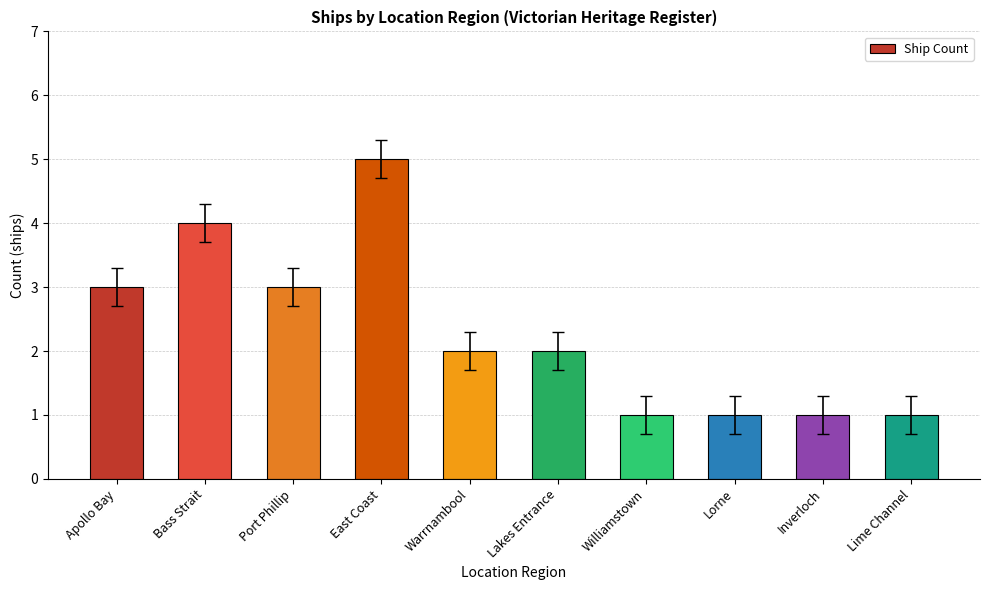

What is the sum of all values?

23